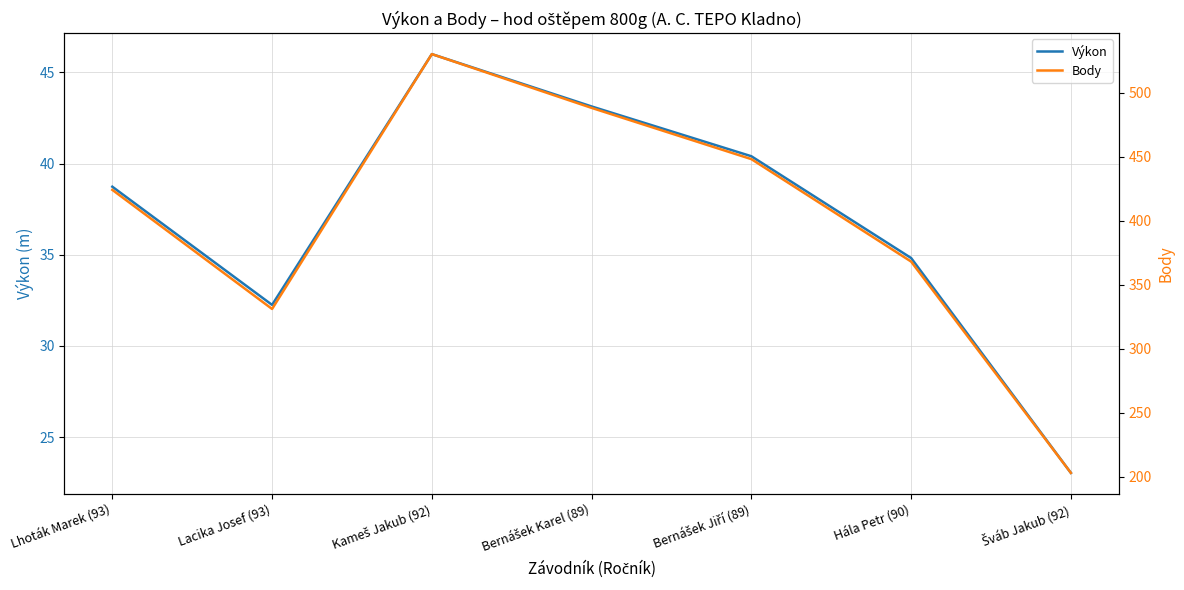

What is the label of the 2nd point from the right?

Hála Petr (90)